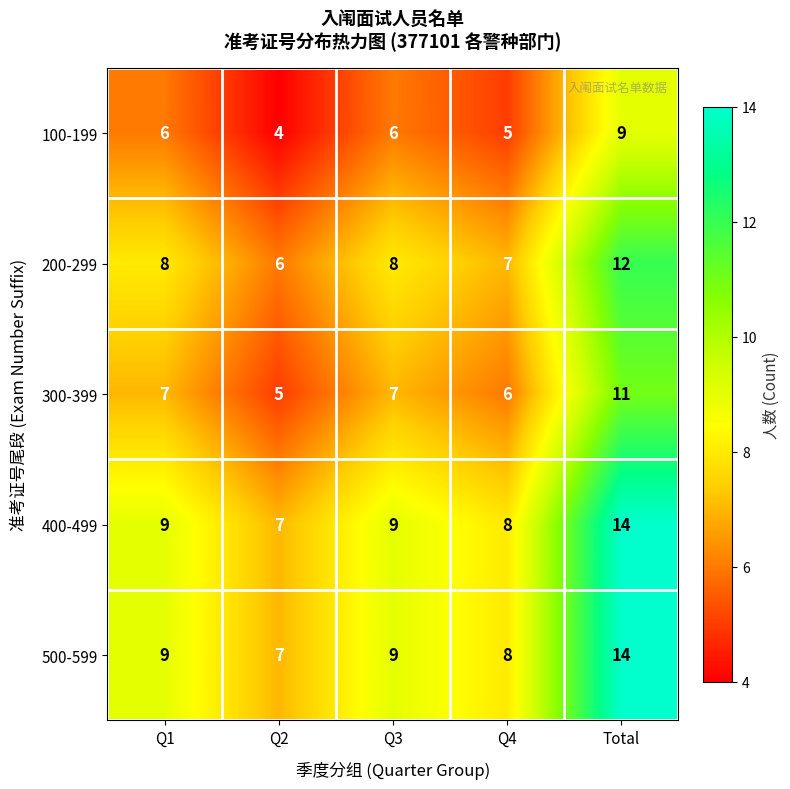

At which category does the chart reach its peak across all series?

Total